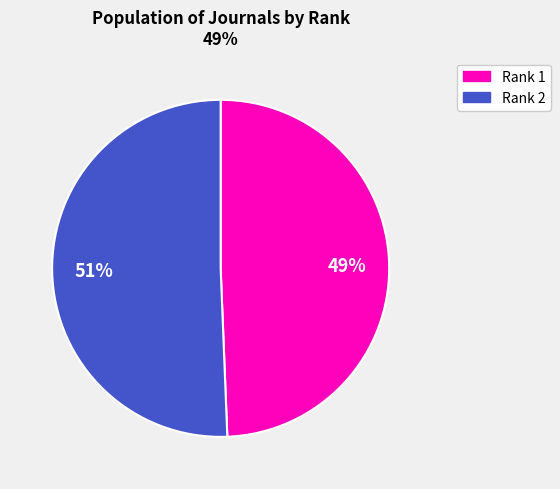

What is the majority slice?

Rank 2